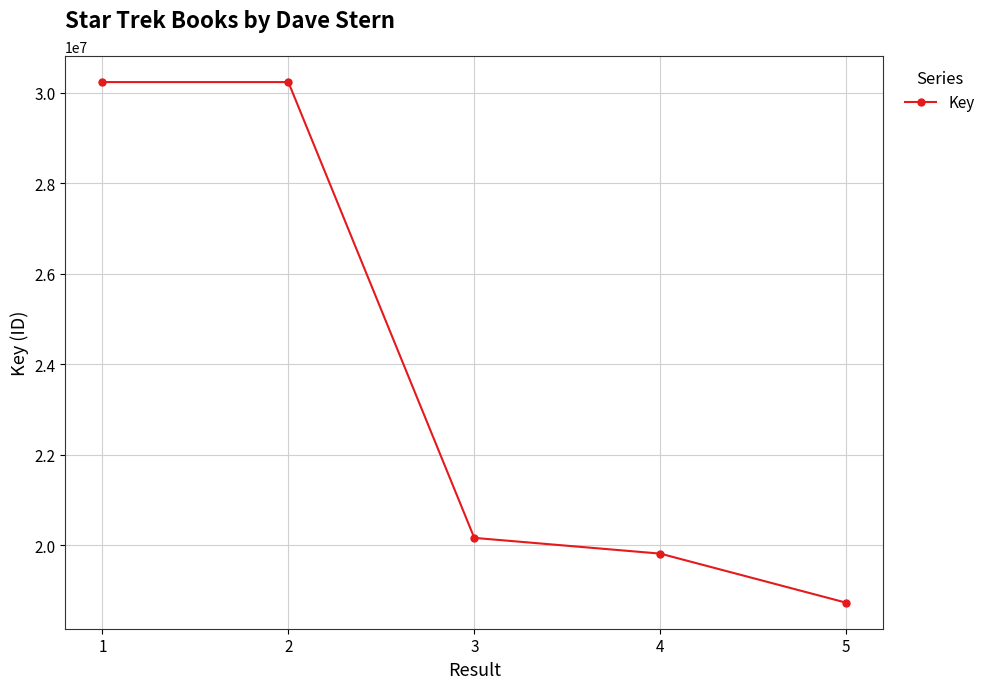

The value at 1 is 46507240. True or false?

False